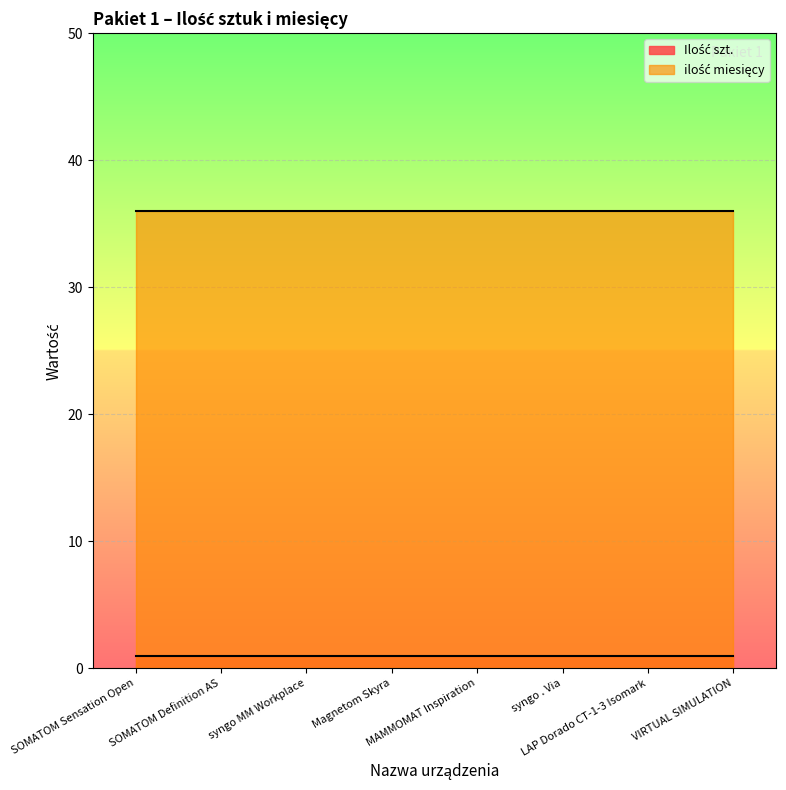

What is the greatest value displayed?

36